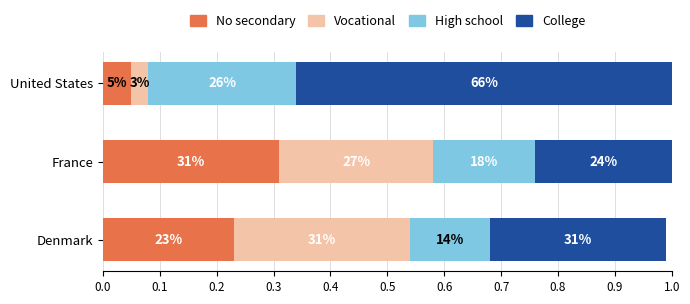

What are all the series names shown in the legend?

No secondary, Vocational, High school, College